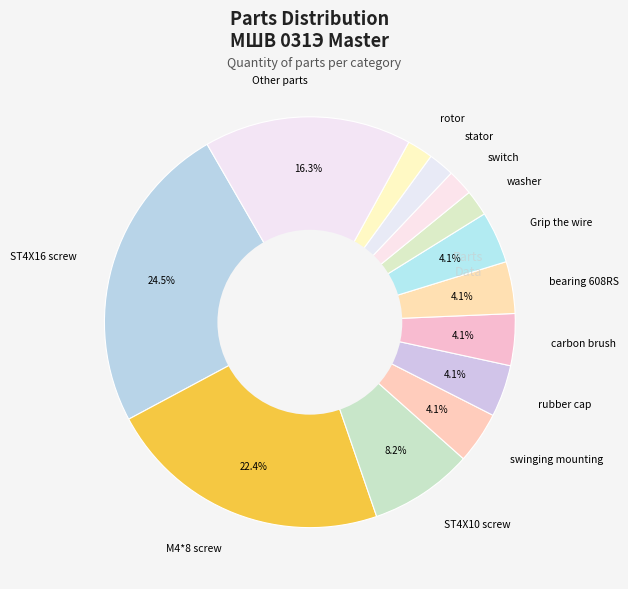

How many segments does this pie chart have?

13